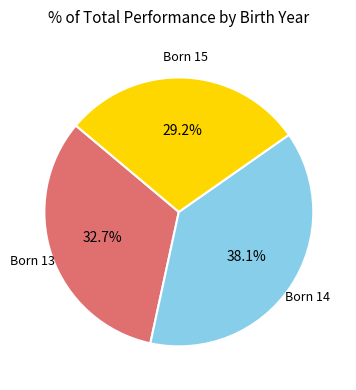

To the nearest percent, what is the average slice percentage?

33%